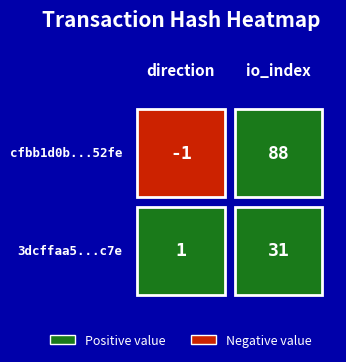

The value of 3dcffaa5ccf50d6662fe23225e90b536035fe7c at 0 is 1. True or false?

True